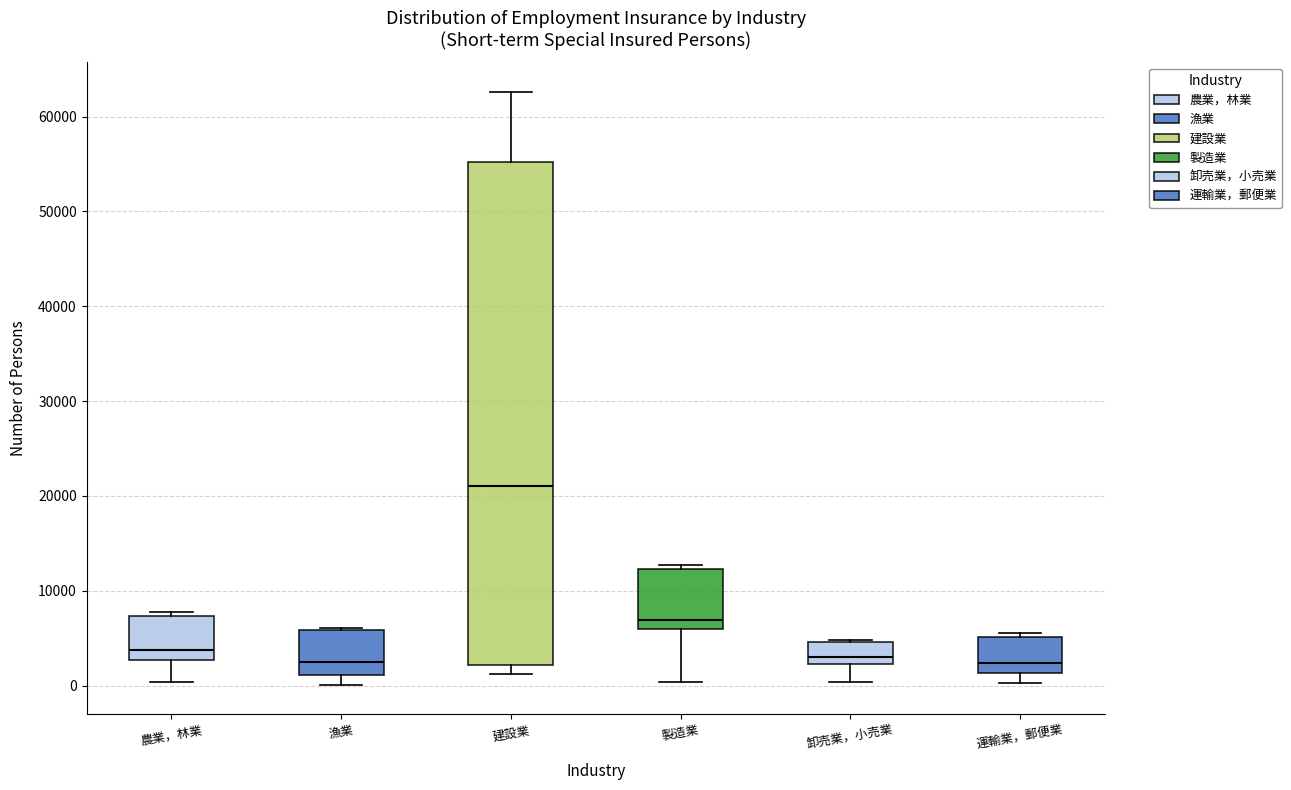

Reading left to right, read every box against the y-axis: the position of its median line, the range the box covers, and the ends of its whiskers. The values are not printed on the chart, so give them approximately, as read against the axis.

農業，林業: median 4000, box 3000 to 7000, whiskers 0 to 8000
漁業: median 2000, box 1000 to 6000, whiskers 0 to 6000
建設業: median 21000, box 2000 to 55000, whiskers 1000 to 63000
製造業: median 7000, box 6000 to 12000, whiskers 0 to 13000
卸売業，小売業: median 3000, box 2000 to 5000, whiskers 0 to 5000
運輸業，郵便業: median 2000, box 1000 to 5000, whiskers 0 to 6000